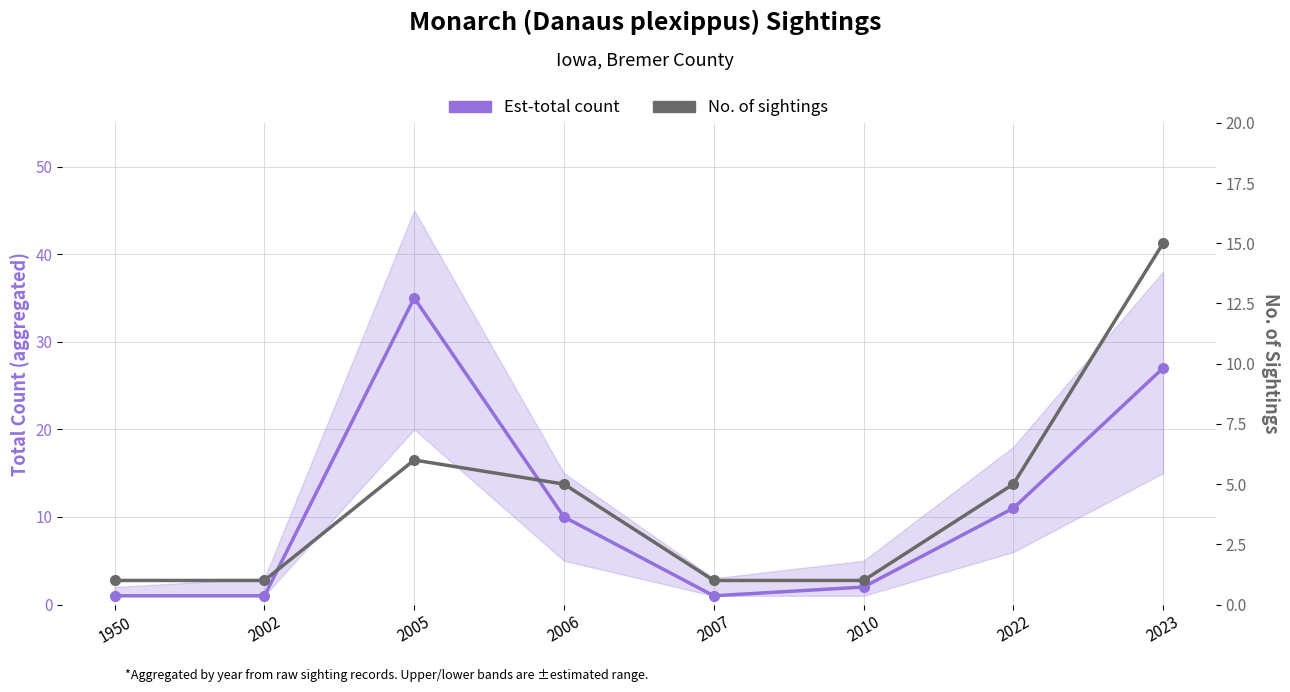

Rank the series by their average value, from lowest to highest.

No. of sightings, Est-total count